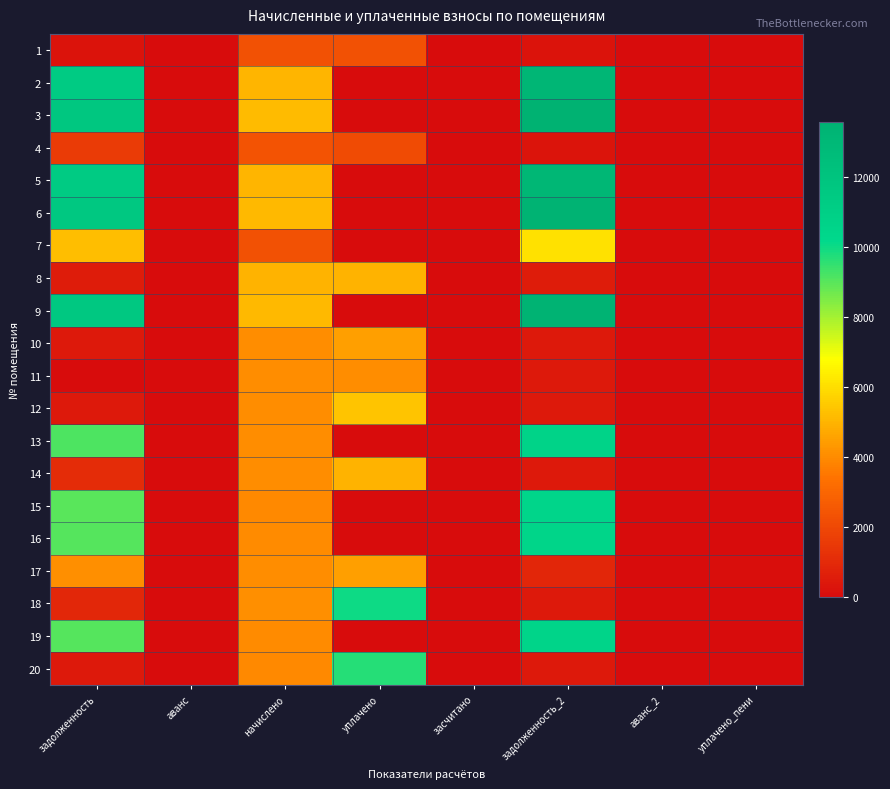

At how many categories does at least one series exceed 12073?

1